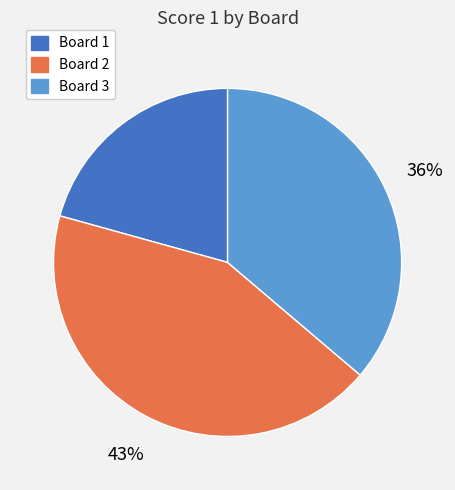

Between Board 2 and Board 1, which is larger?

Board 2